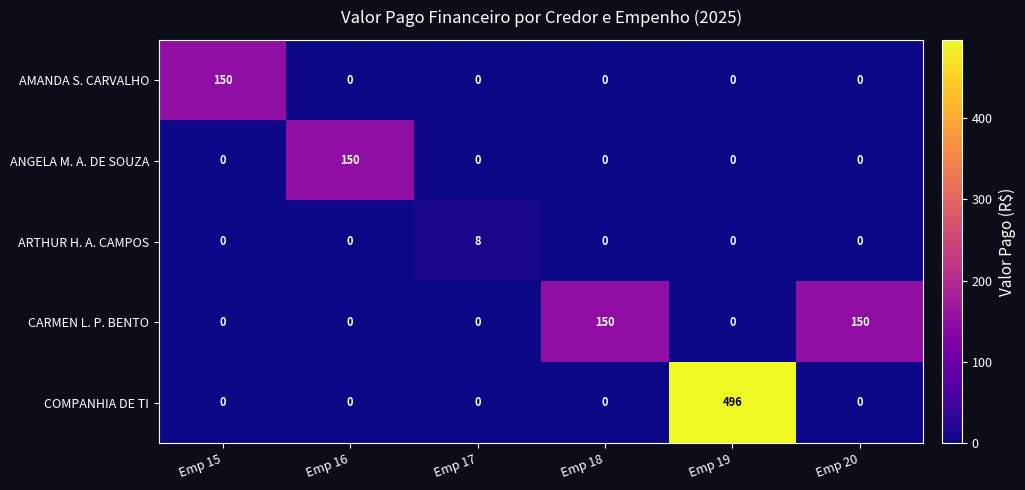

The AMANDA S. CARVALHO series shows 0 at Emp 16. True or false?

True